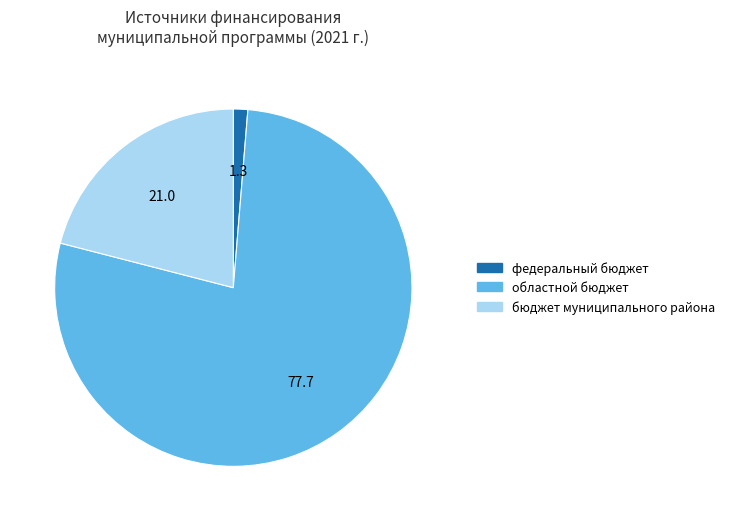

Is there a majority slice in this chart?

Yes